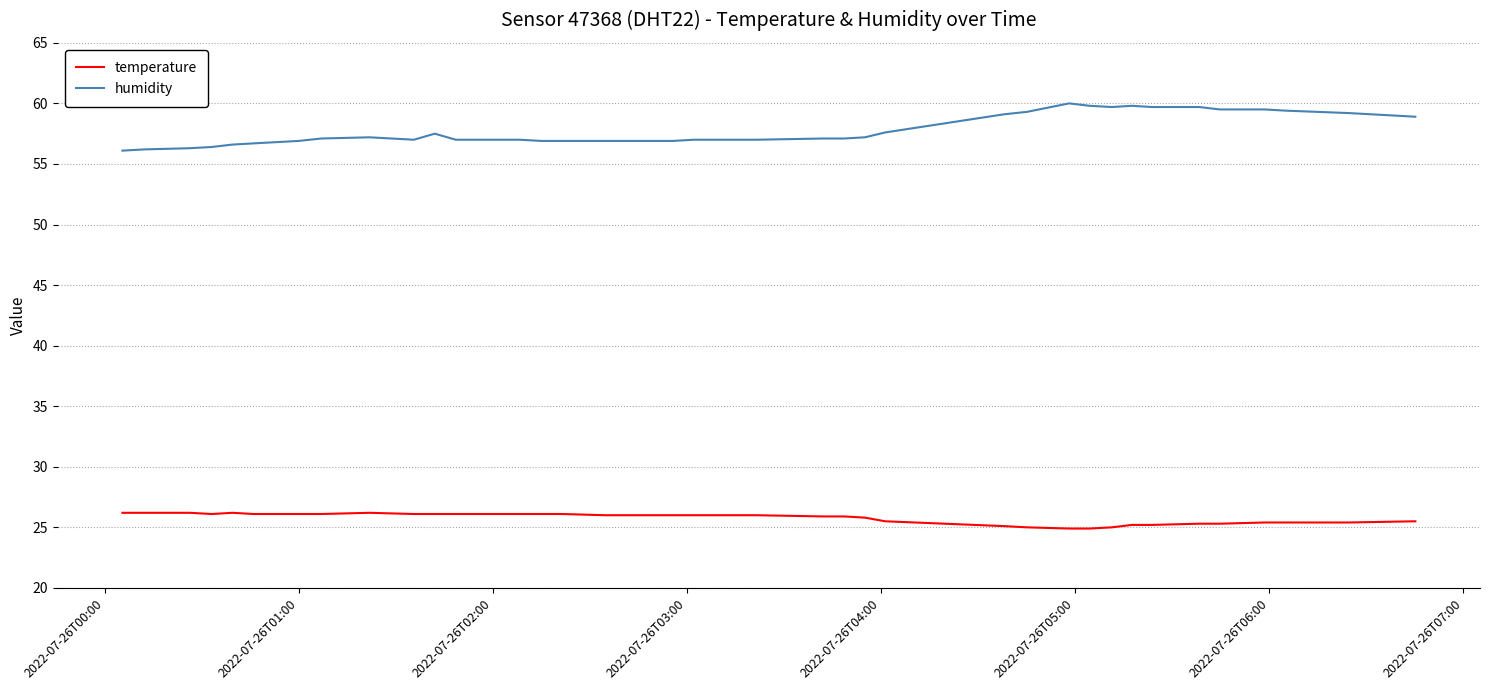

List the series in order of their overall mean, lowest first.

temperature, humidity